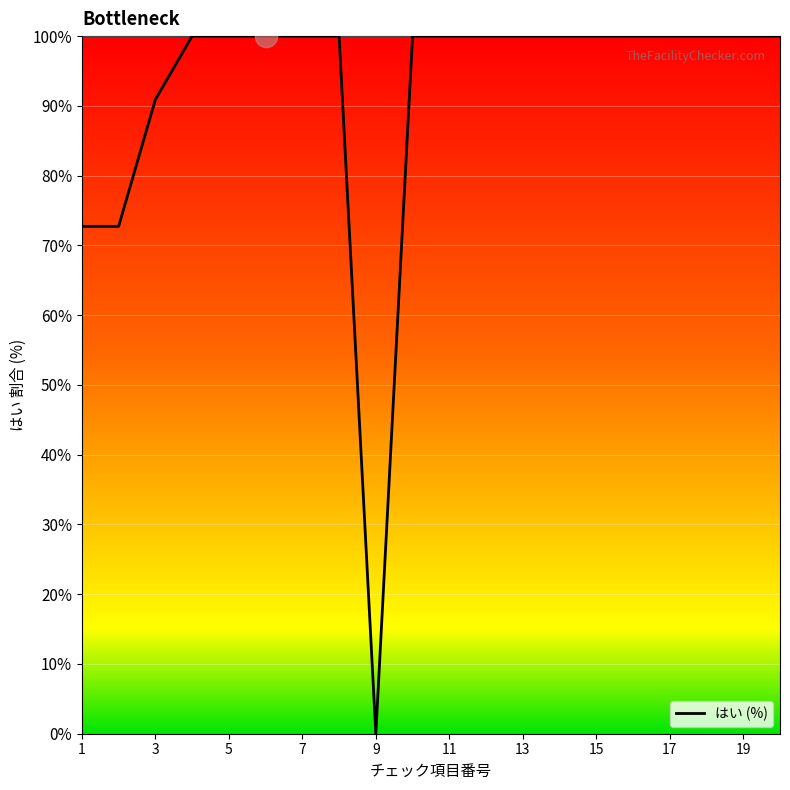

What is the greatest value displayed?

100.0